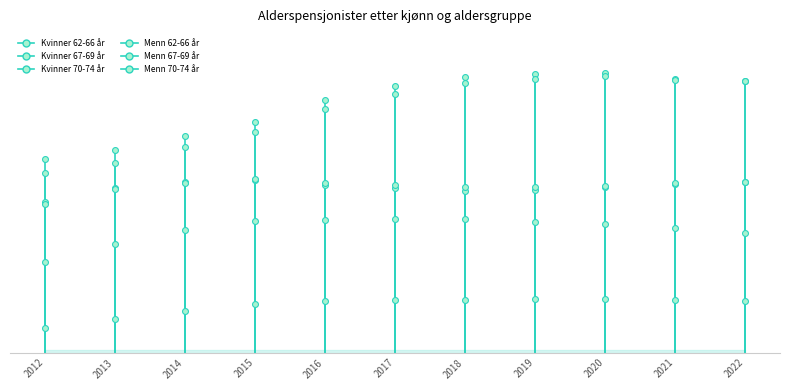

Which series contains the highest Y value?

Kvinner 70-74 år